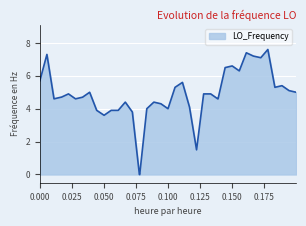

What is the greatest value displayed?

7.6